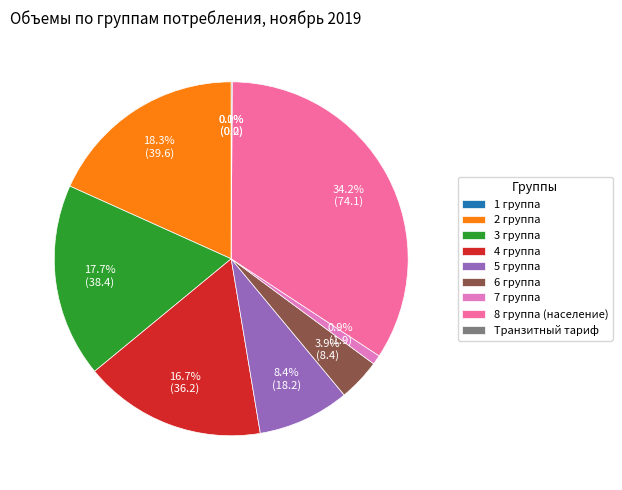

What is the largest slice in the pie chart?

8 группа (население)